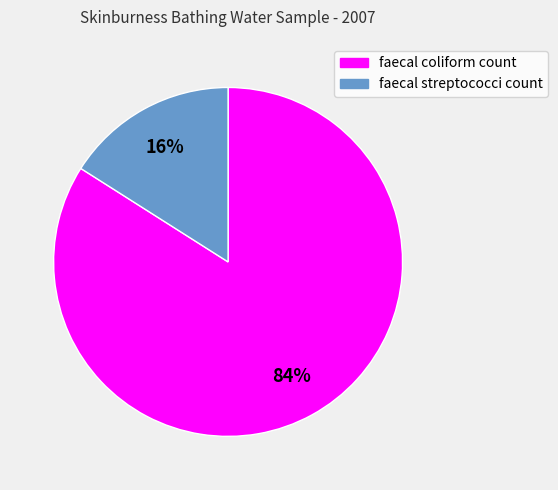

To the nearest percent, what is the difference between the largest and smallest slice percentages?

68%